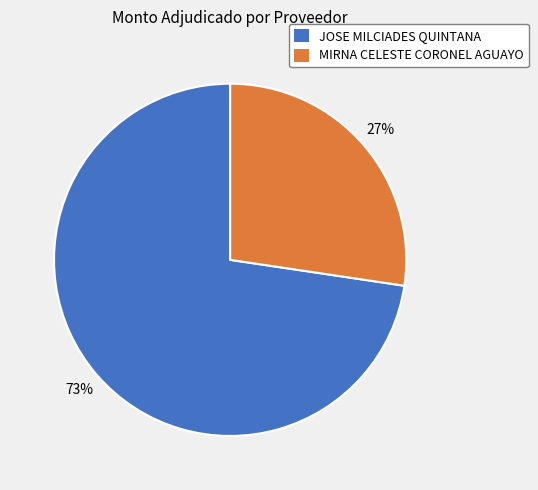

Is the sum of MIRNA CELESTE CORONEL AGUAYO and JOSE MILCIADES QUINTANA greater than half?

Yes